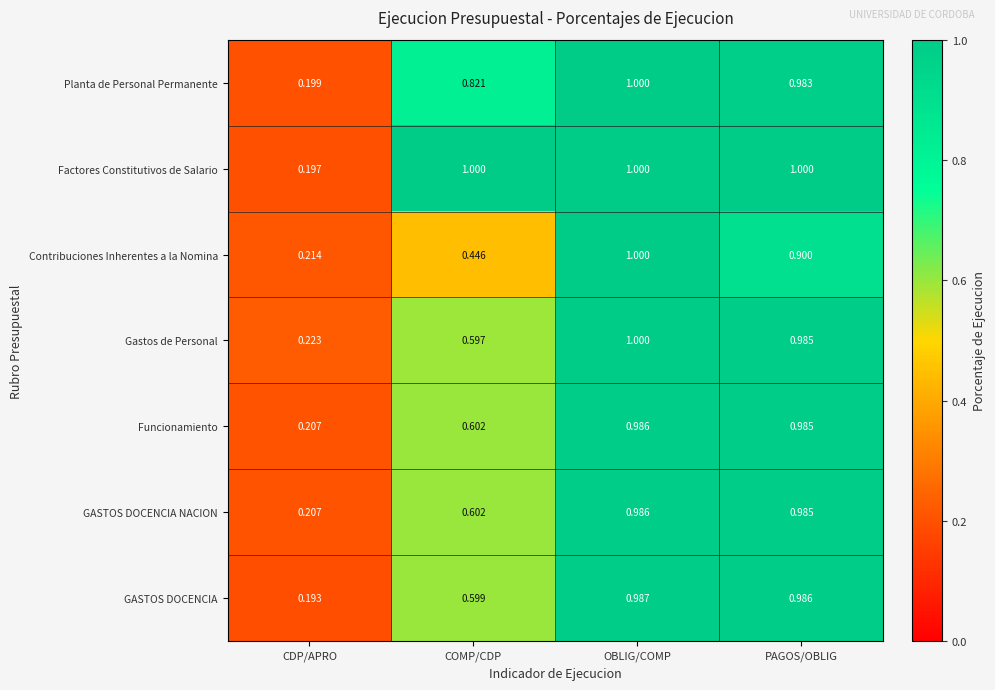

Where is GASTOS DOCENCIA nearest to the value 0?

CDP/APRO